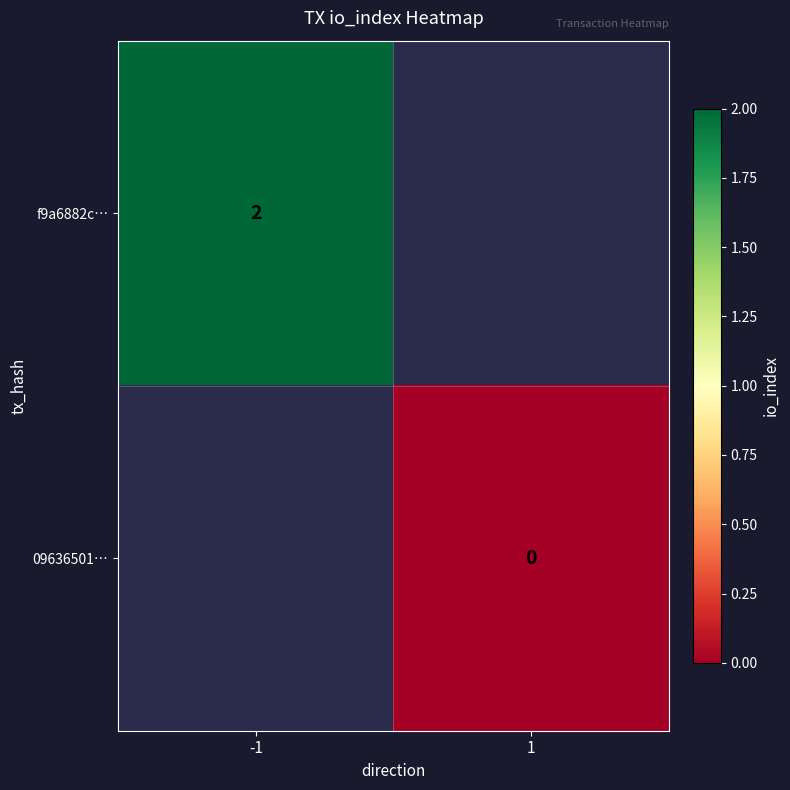

How many series are shown in this chart?

2